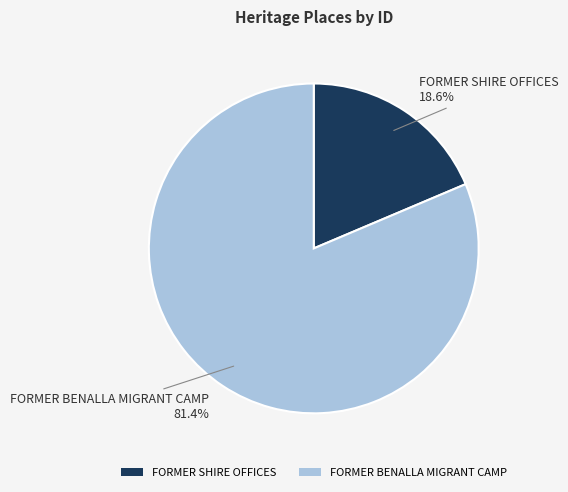

Rank the categories by value from highest to lowest.

FORMER BENALLA MIGRANT CAMP, FORMER SHIRE OFFICES